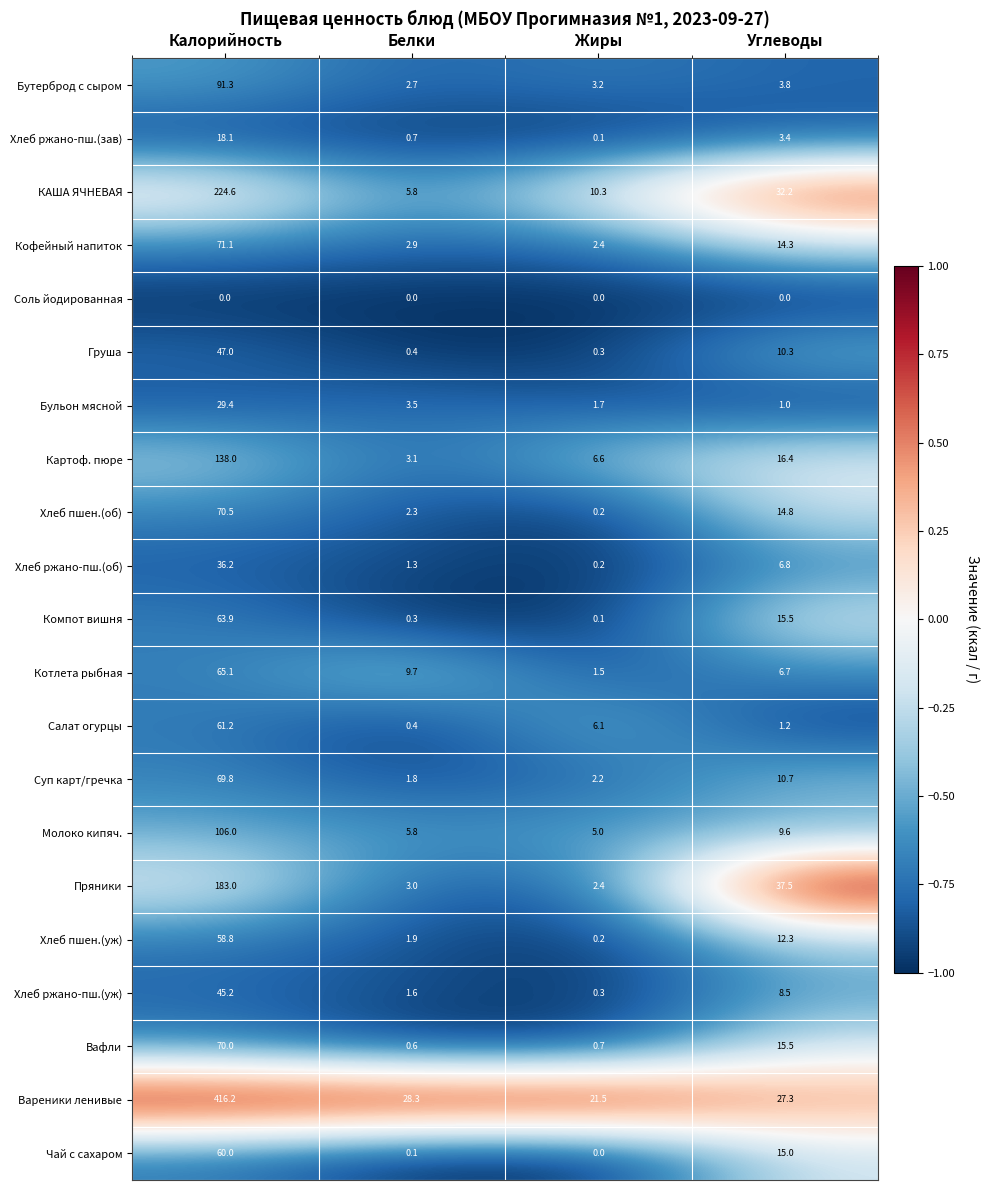

The Компот вишня series shows 0.1 at Жиры. True or false?

True